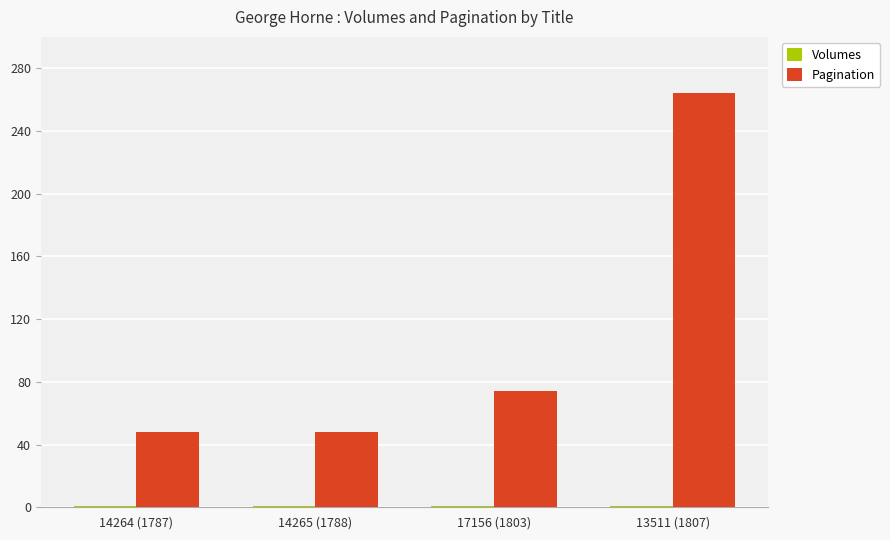

How many bars are there in each group?

2